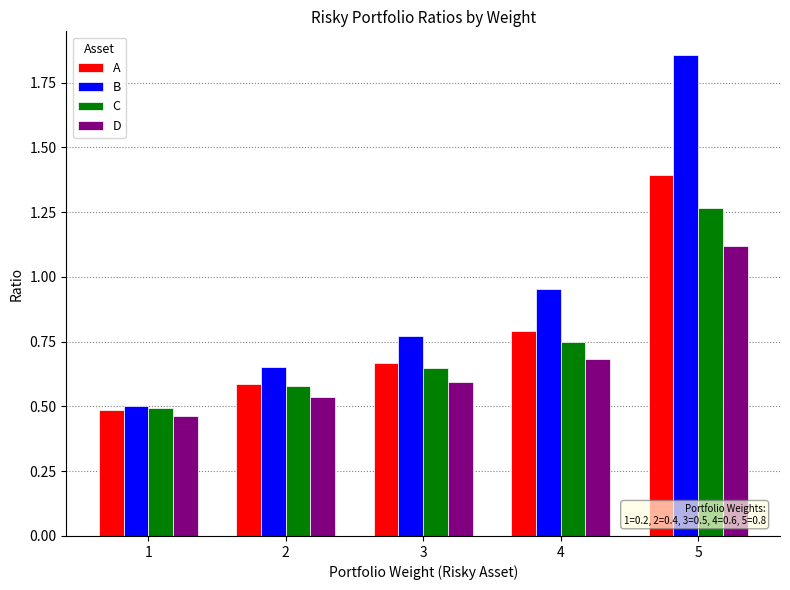

What is the highest value of the A series?

1.4